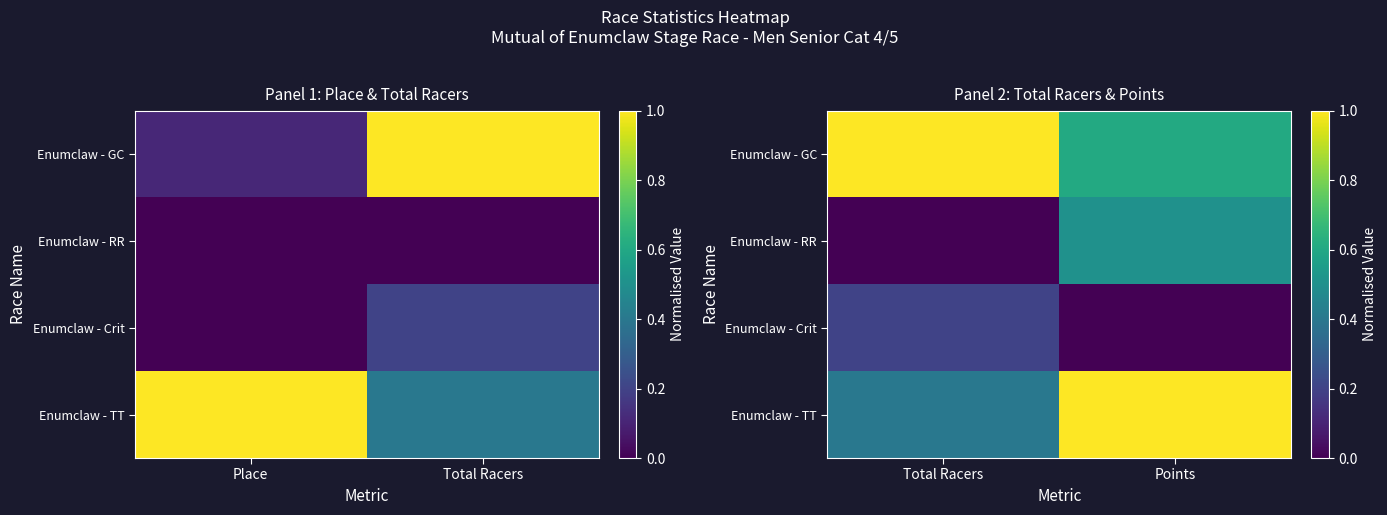

Between Place and Total Racers, which is larger?

Total Racers